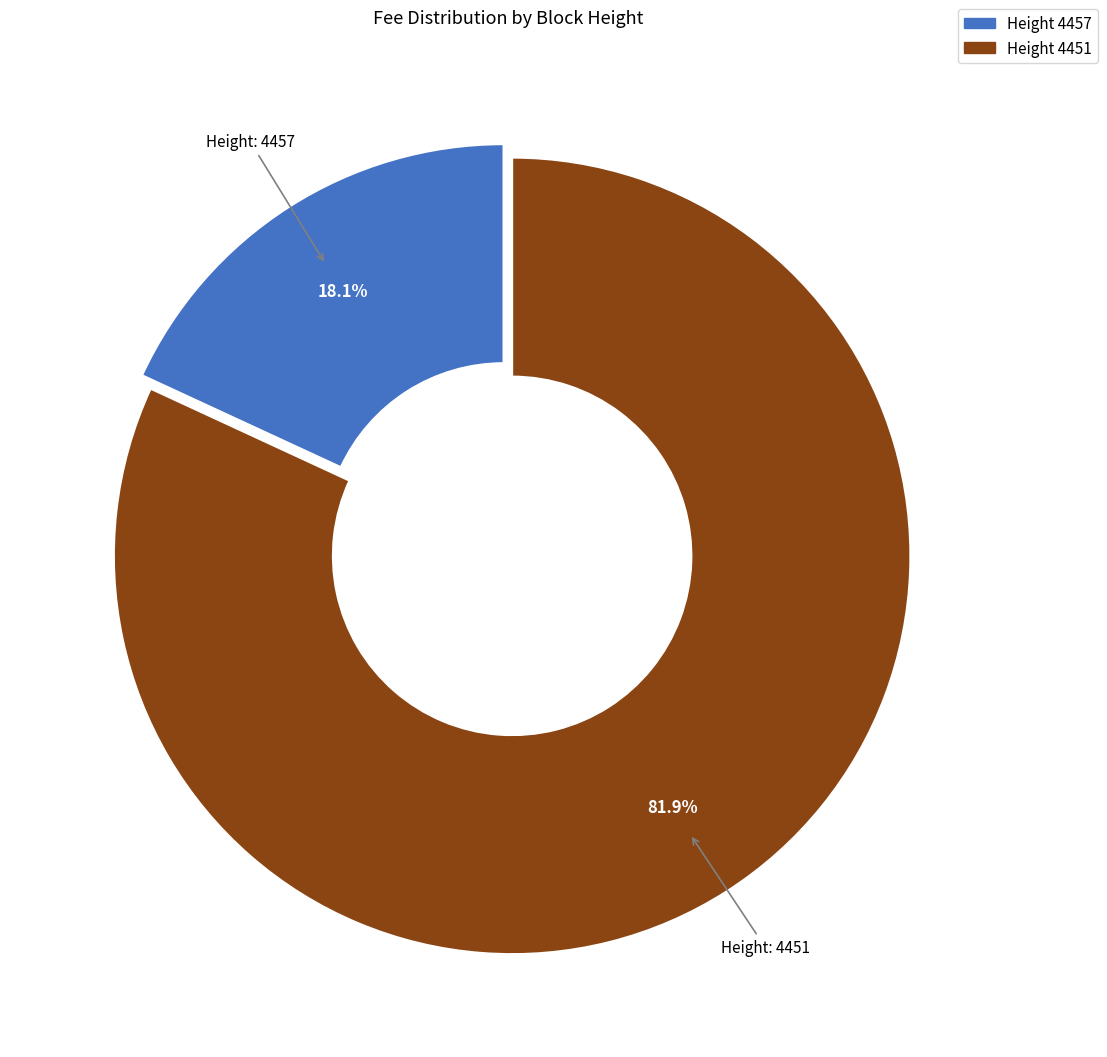

Is there a majority slice in this chart?

Yes